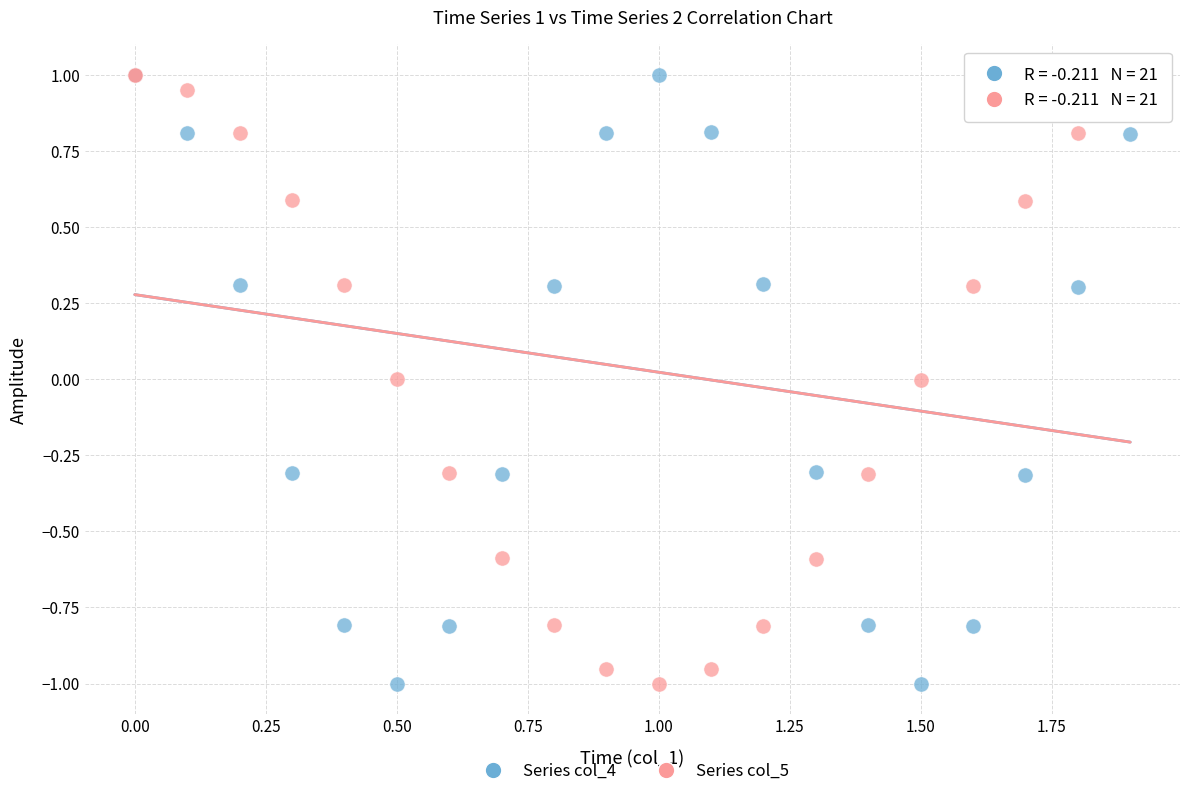

What are all the series names shown in the legend?

Series col_4, Series col_5